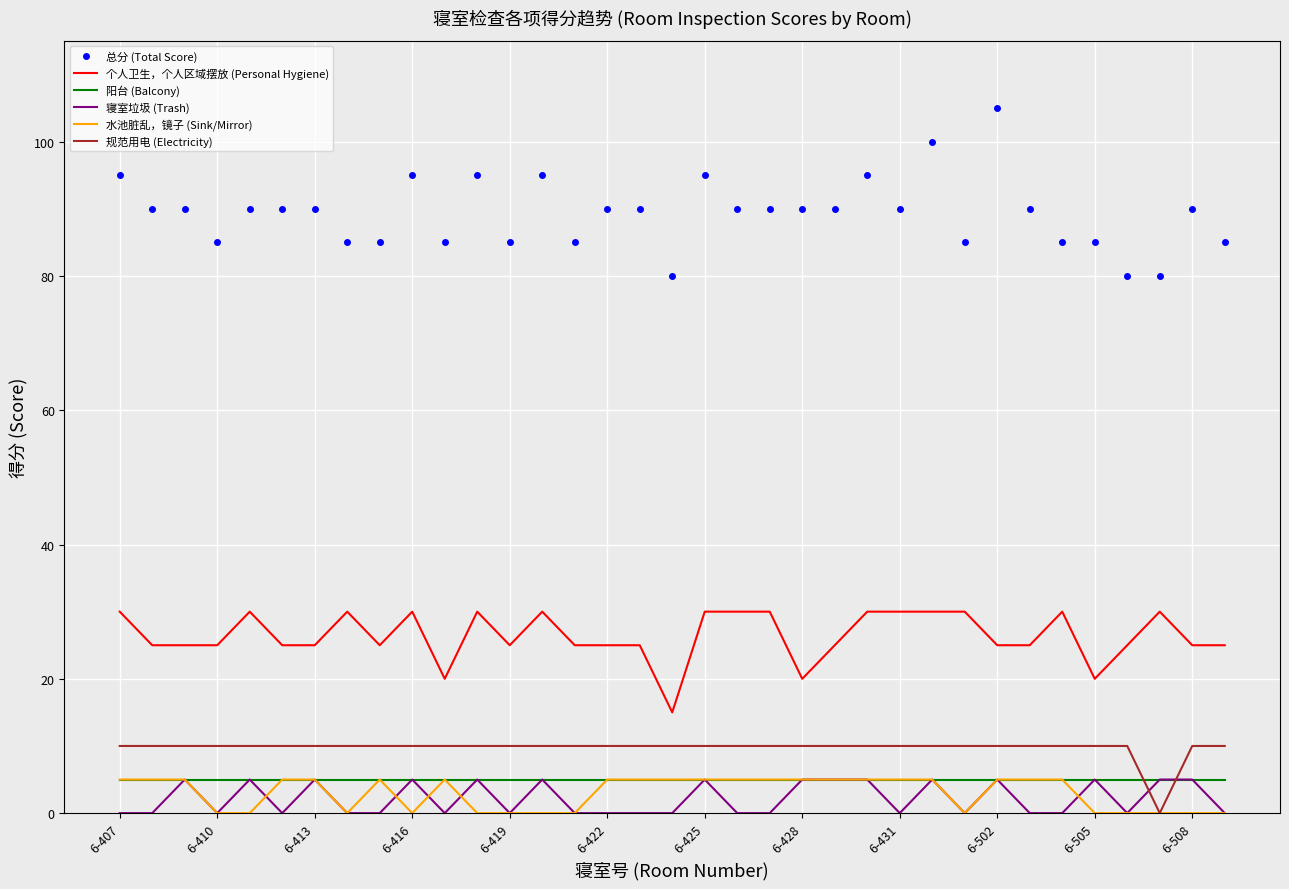

True or false: 总分 (Total Score) and 个人卫生，个人区域摆放 (Personal Hygiene) intersect in this chart.

False